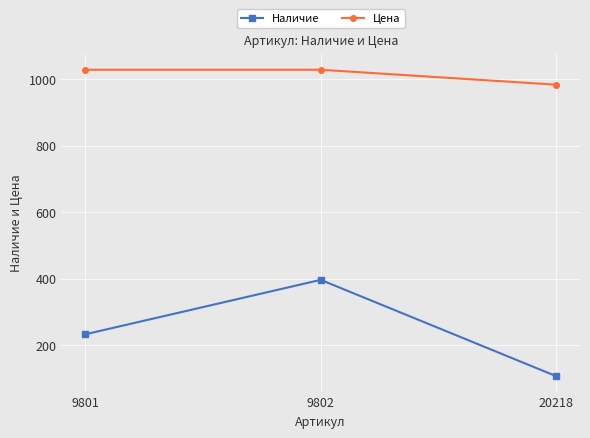

Rank the series by their maximum value, from highest to lowest.

Цена, Наличие